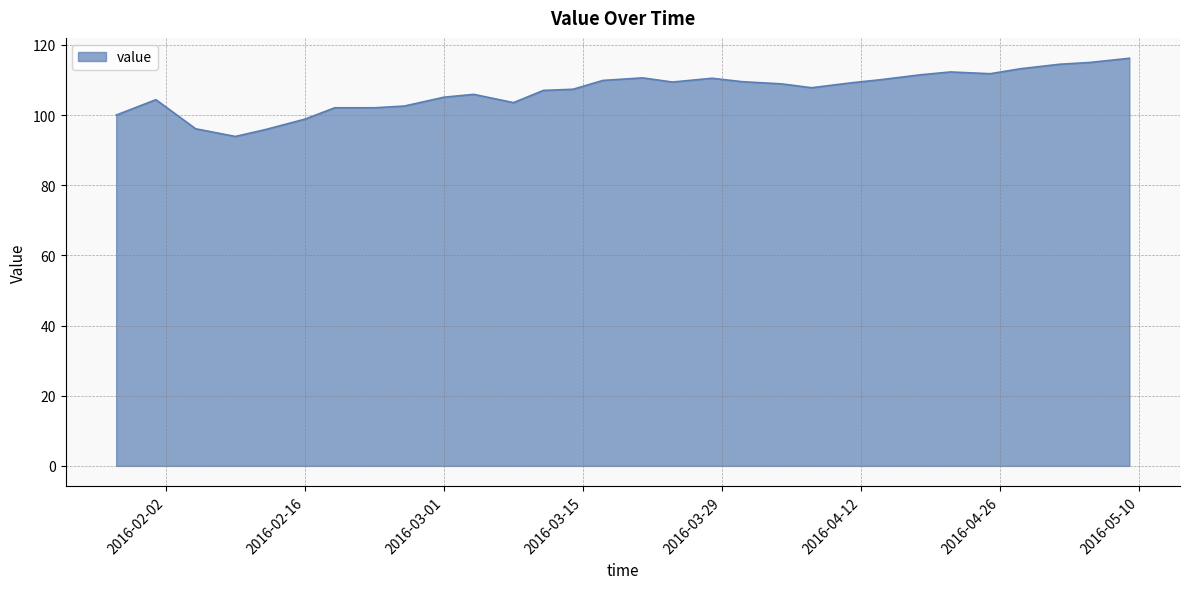

What is the difference between the maximum and minimum values?

22.3